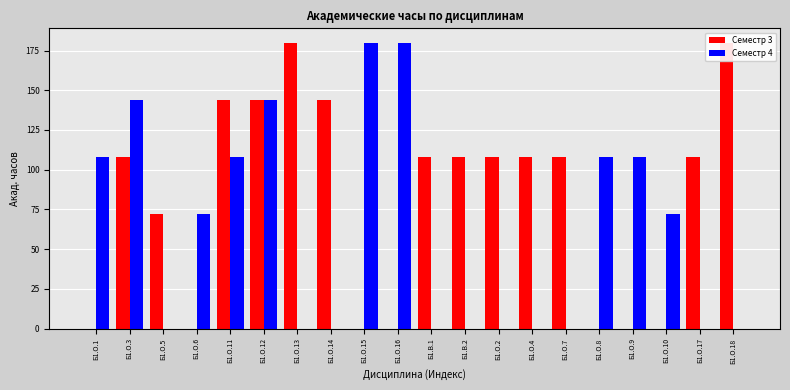

What is the label of the 17th bar from the left?

Б1.О.9